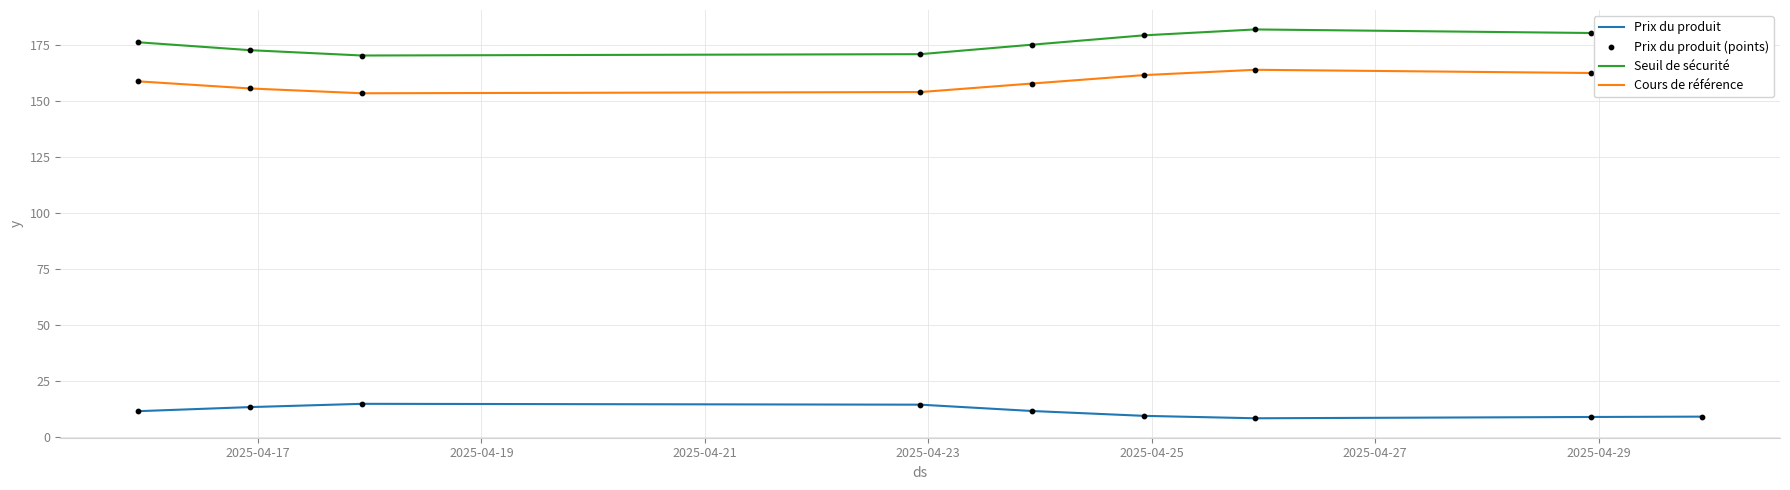

Which series has the largest total across all categories?

Seuil de sécurité